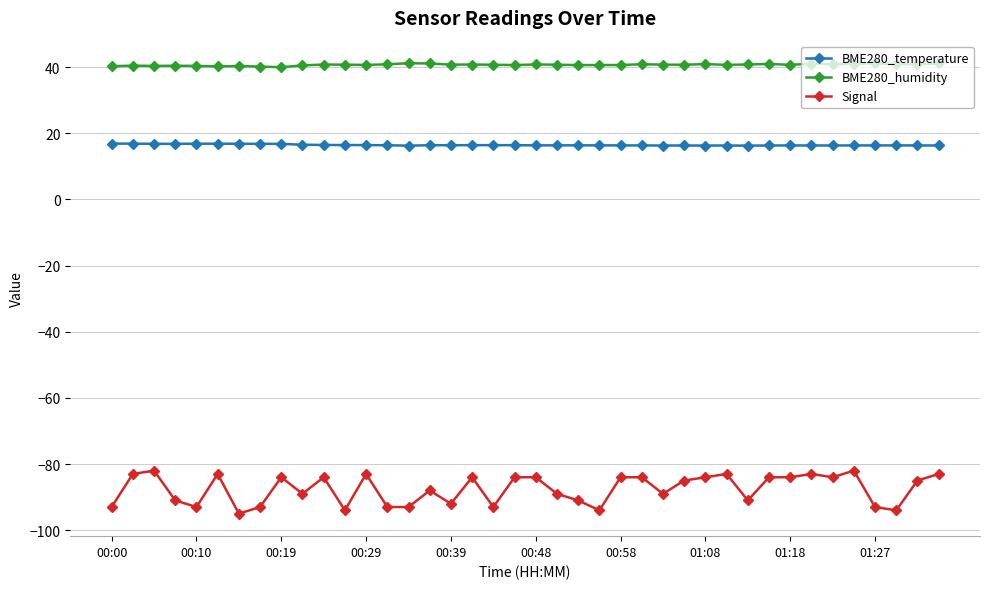

True or false: Signal and BME280_temperature cross at least once.

False